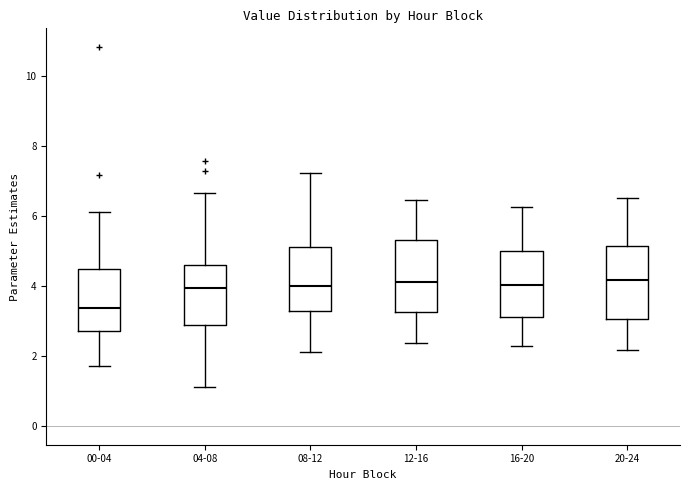

Reading left to right, read every box against the y-axis: the position of its median line, the range the box covers, and the ends of its whiskers. The values are not printed on the chart, so give them approximately, as read against the axis.

00-04: median 3.4, box 2.8 to 4.4, whiskers 1.8 to 6.2
04-08: median 4.0, box 2.8 to 4.6, whiskers 1.2 to 6.6
08-12: median 4.0, box 3.2 to 5.2, whiskers 2.2 to 7.2
12-16: median 4.2, box 3.2 to 5.4, whiskers 2.4 to 6.4
16-20: median 4.0, box 3.2 to 5.0, whiskers 2.2 to 6.2
20-24: median 4.2, box 3.0 to 5.2, whiskers 2.2 to 6.6